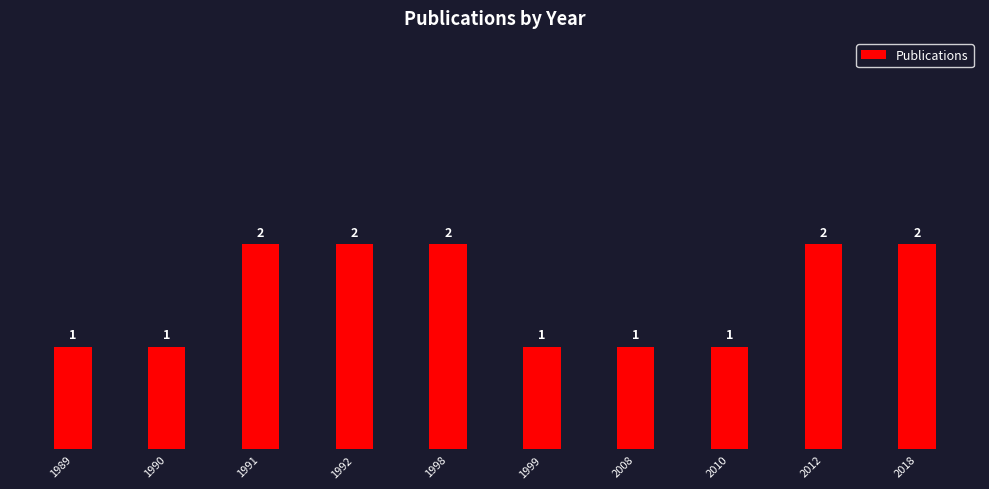

Are the bars grouped side by side (vs. stacked)?

No